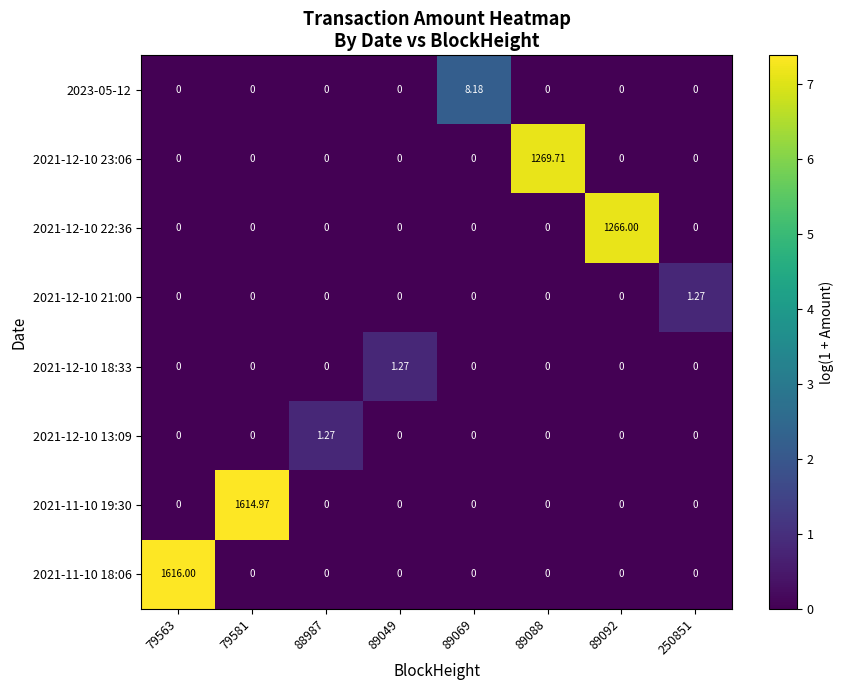

Is the value of 2021-12-10 23:06 at 79581 greater than the value of 2021-11-10 19:30 at 79581?

No